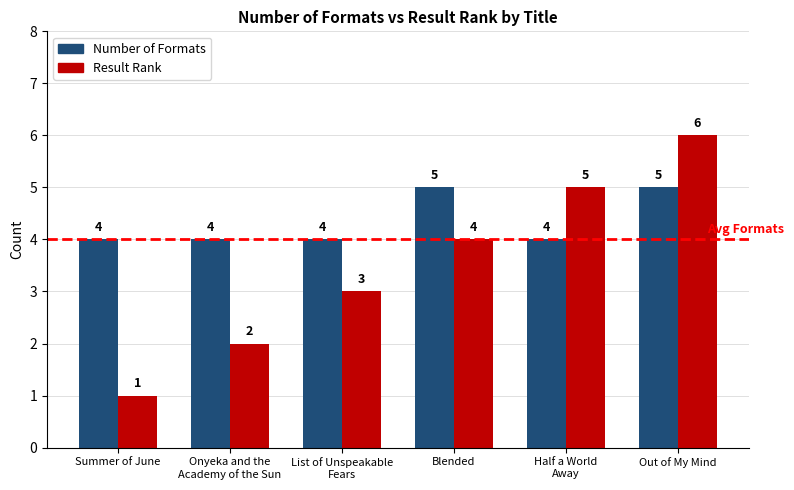

The Number of Formats series shows 2 at Out of My Mind. True or false?

False